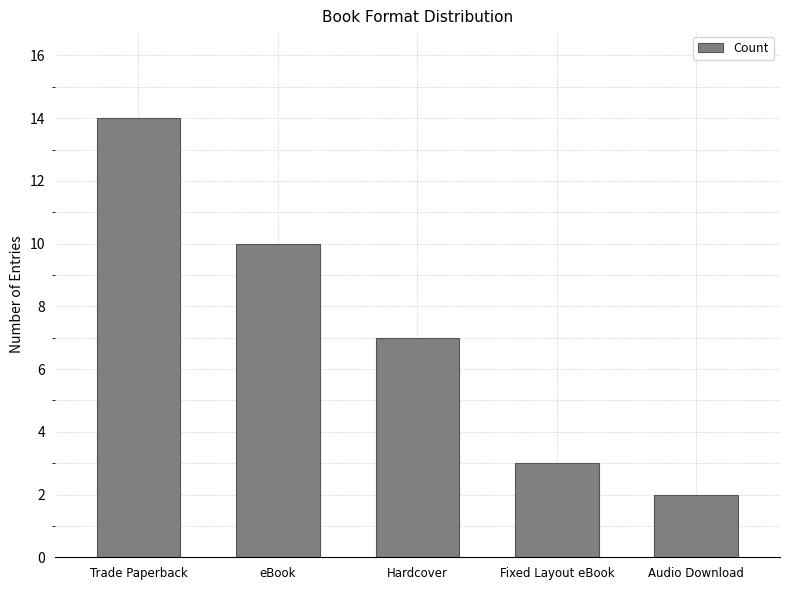

What is the sum of the values at Trade Paperback and eBook?

24